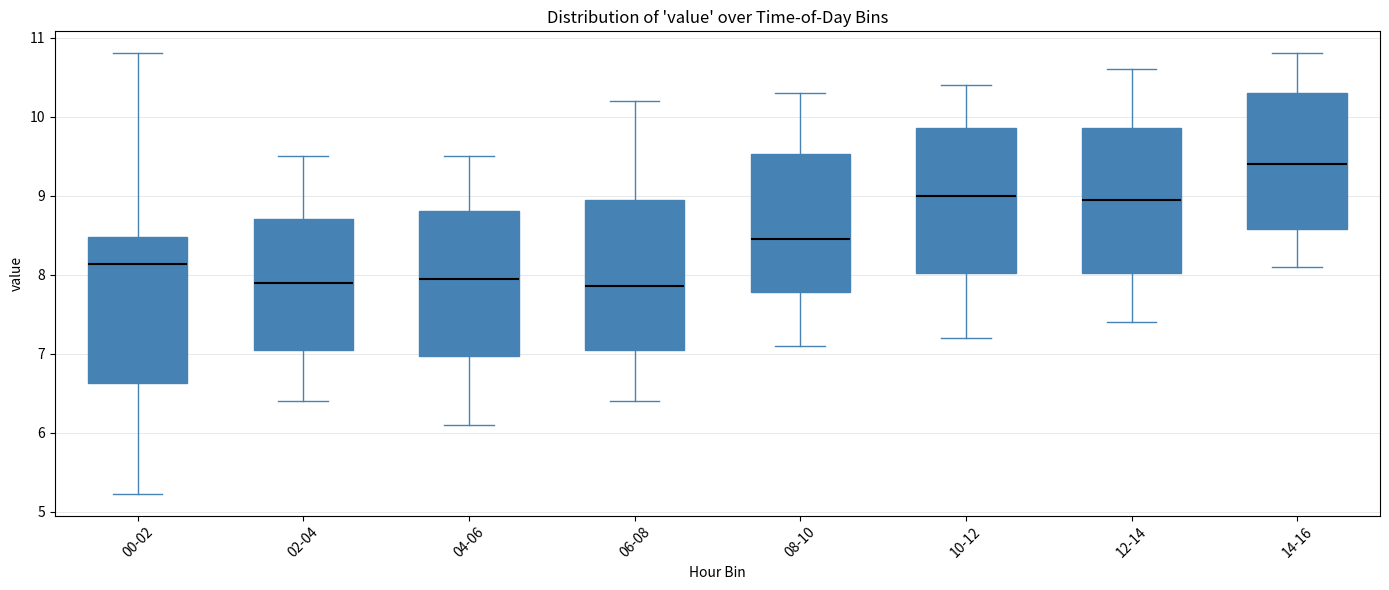

Reading left to right, read every box against the y-axis: the position of its median line, the range the box covers, and the ends of its whiskers. The values are not printed on the chart, so give them approximately, as read against the axis.

00-02: median 8.1, box 6.6 to 8.5, whiskers 5.2 to 10.8
02-04: median 7.9, box 7.1 to 8.7, whiskers 6.4 to 9.5
04-06: median 8.0, box 7.0 to 8.8, whiskers 6.1 to 9.5
06-08: median 7.9, box 7.1 to 9.0, whiskers 6.4 to 10.2
08-10: median 8.5, box 7.8 to 9.5, whiskers 7.1 to 10.3
10-12: median 9.0, box 8.0 to 9.9, whiskers 7.2 to 10.4
12-14: median 9.0, box 8.0 to 9.9, whiskers 7.4 to 10.6
14-16: median 9.4, box 8.6 to 10.3, whiskers 8.1 to 10.8